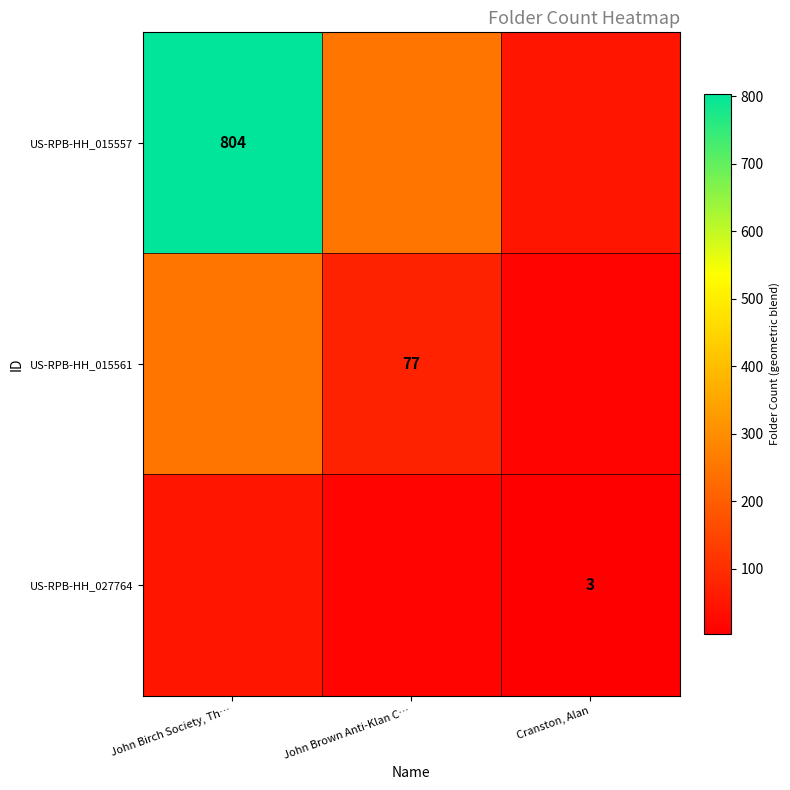

The value of US-RPB-HH_015561 at John Brown Anti-Klan C… is 31.4. True or false?

False